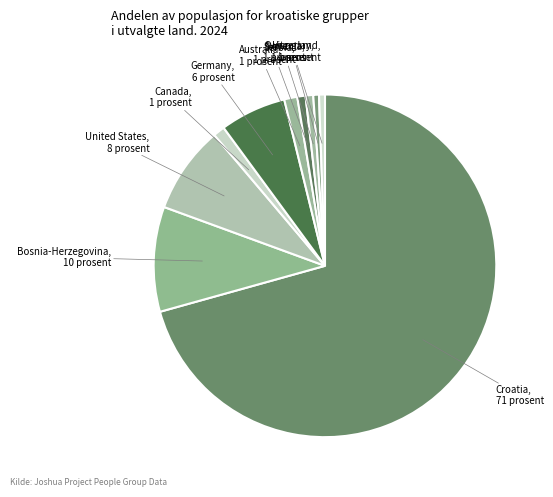

How many segments does this pie chart have?

10